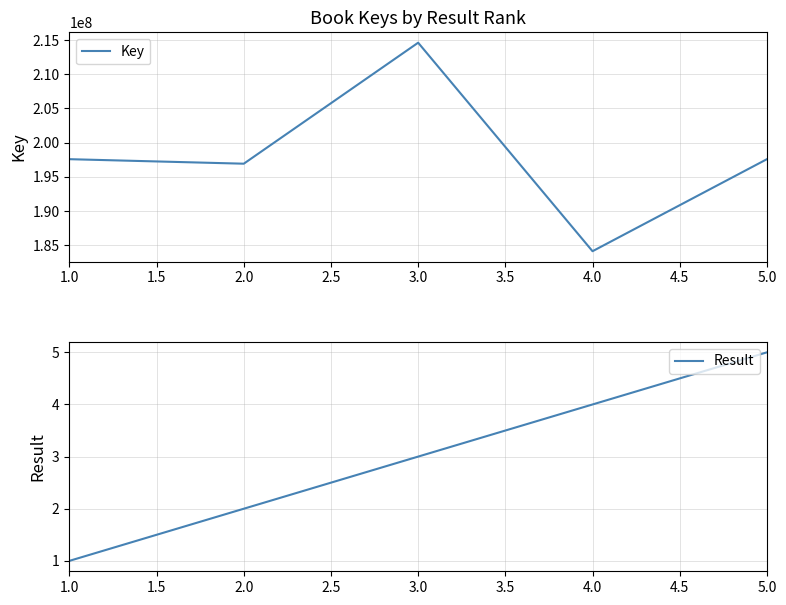

True or false: Result and Key intersect in this chart.

False